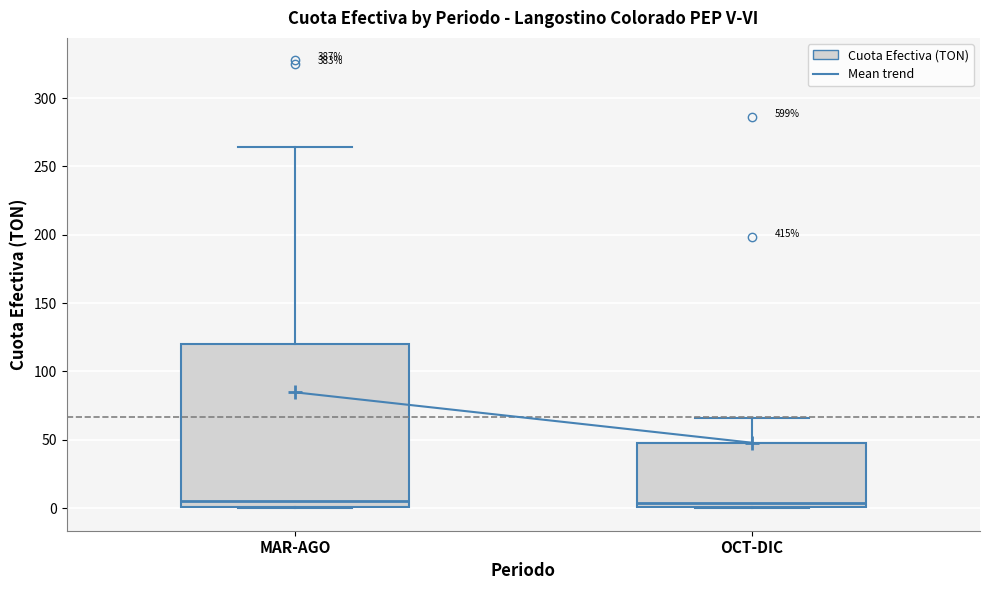

Which box is the tallest, from its lower edge to its upper edge?

MAR-AGO